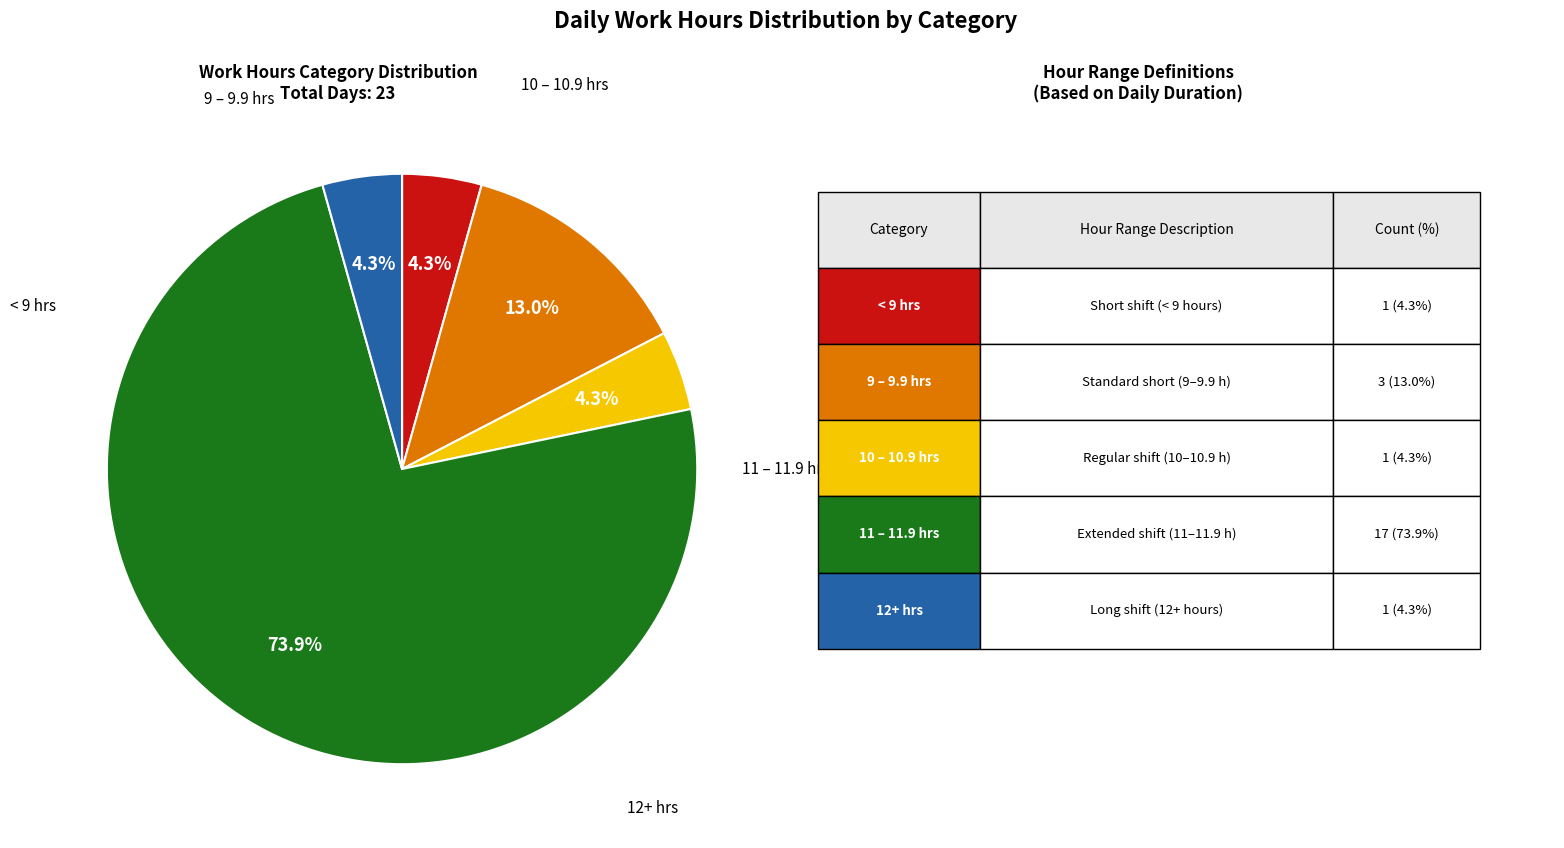

Is there any slice that represents more than half of the pie?

Yes